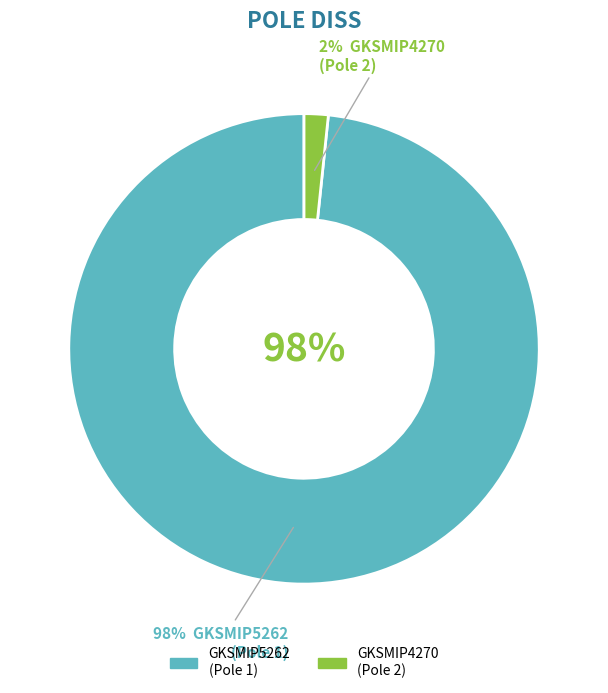

How much of the chart is everything except 1?

1.7%